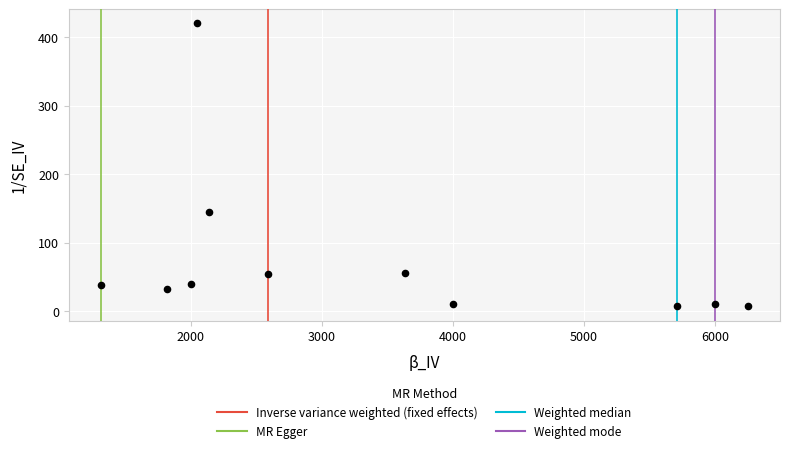

What is the average Y value?

75